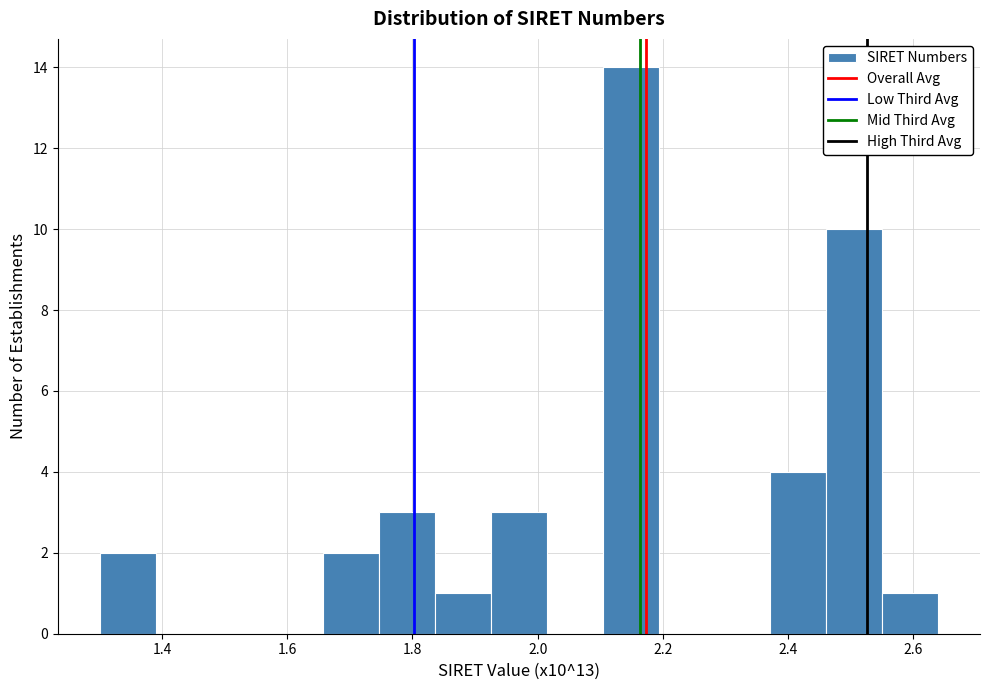

Over which range of the x-axis is the bar tallest?

2.10 to 2.20